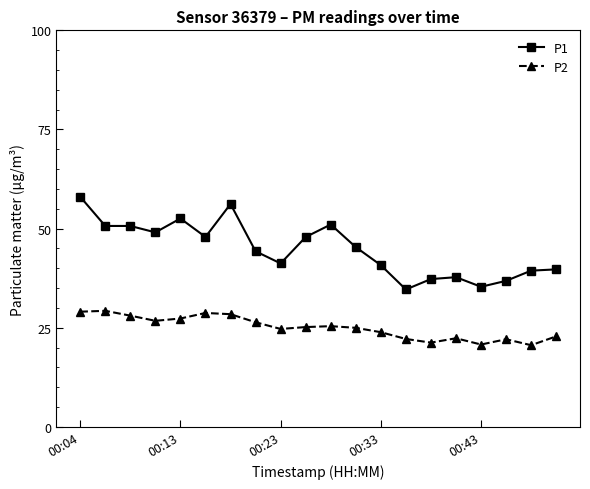

Which series has the widest spread of values?

P1